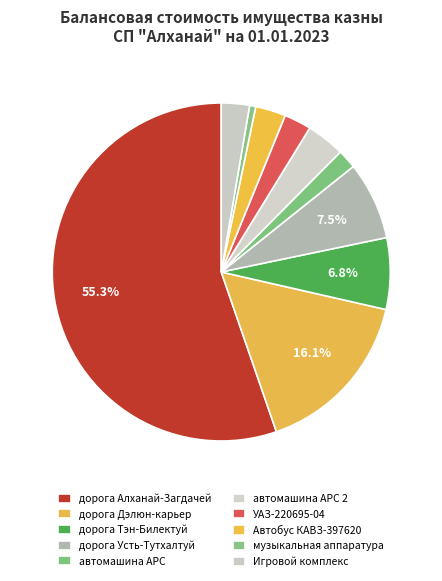

Which category has the smallest portion of the pie?

музыкальная аппаратура